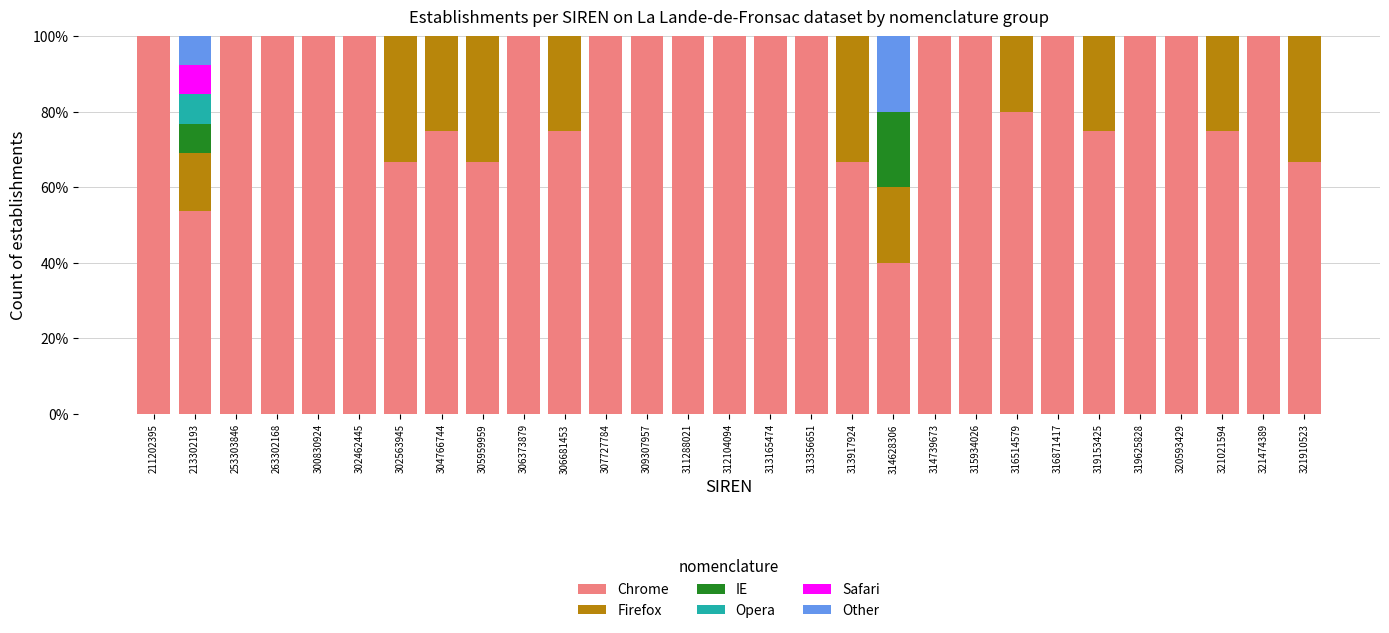

Are the bars horizontal?

No